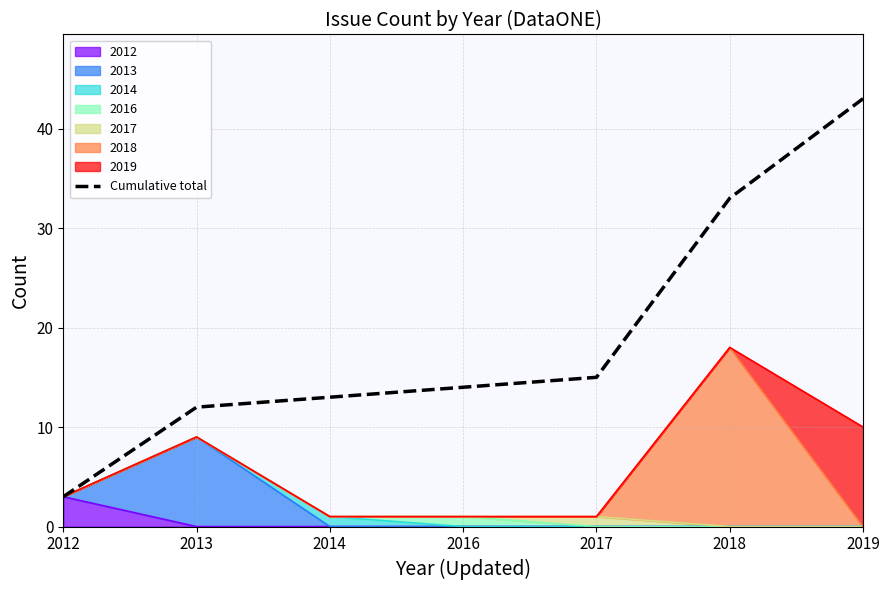

At which label is the value closest to 23?

2017